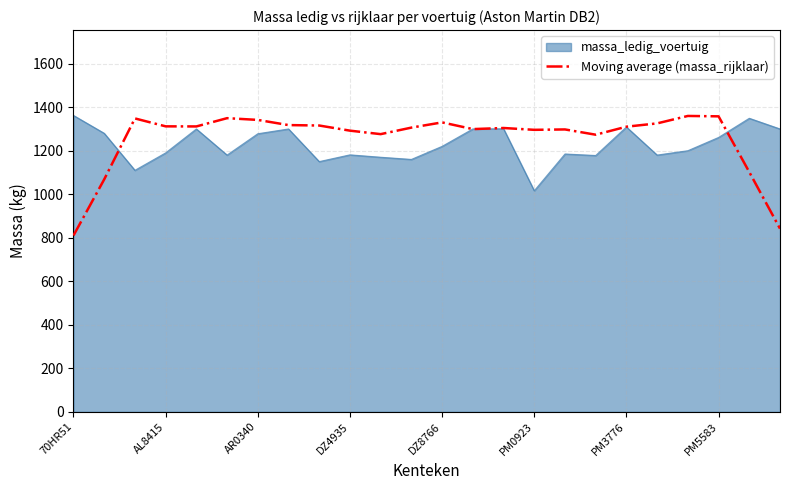

What is the greatest value displayed?

1362.0